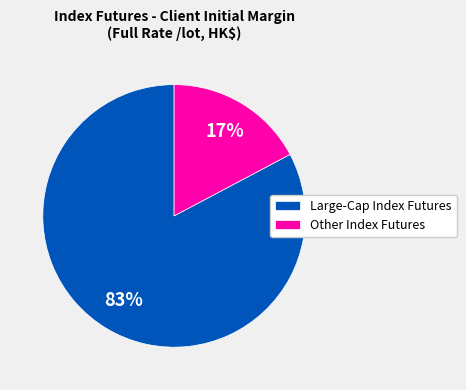

To the nearest percent, what percentage of the pie is Large-Cap Index Futures?

83%